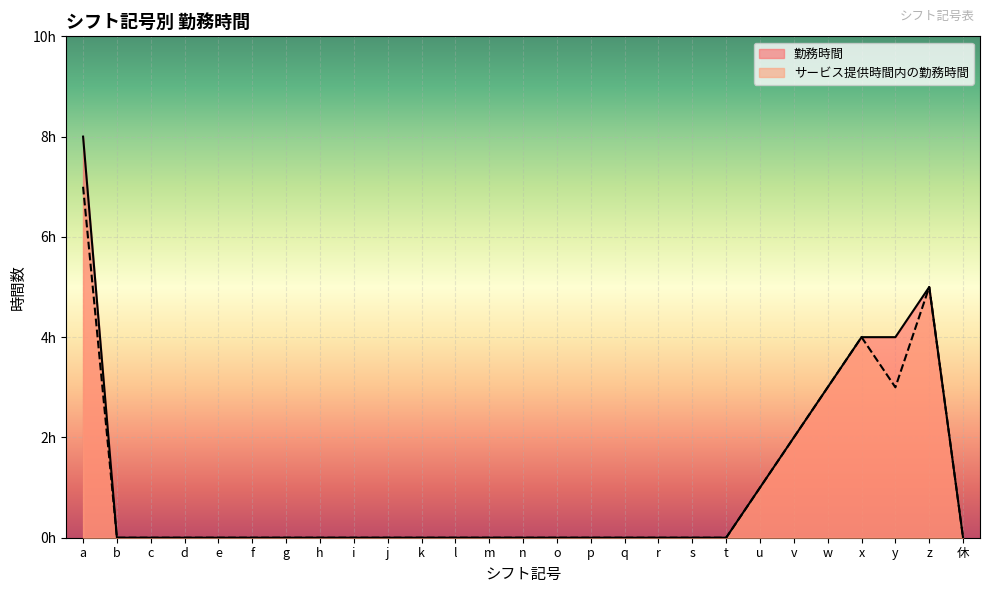

At which label is 勤務時間 closest to 4?

x